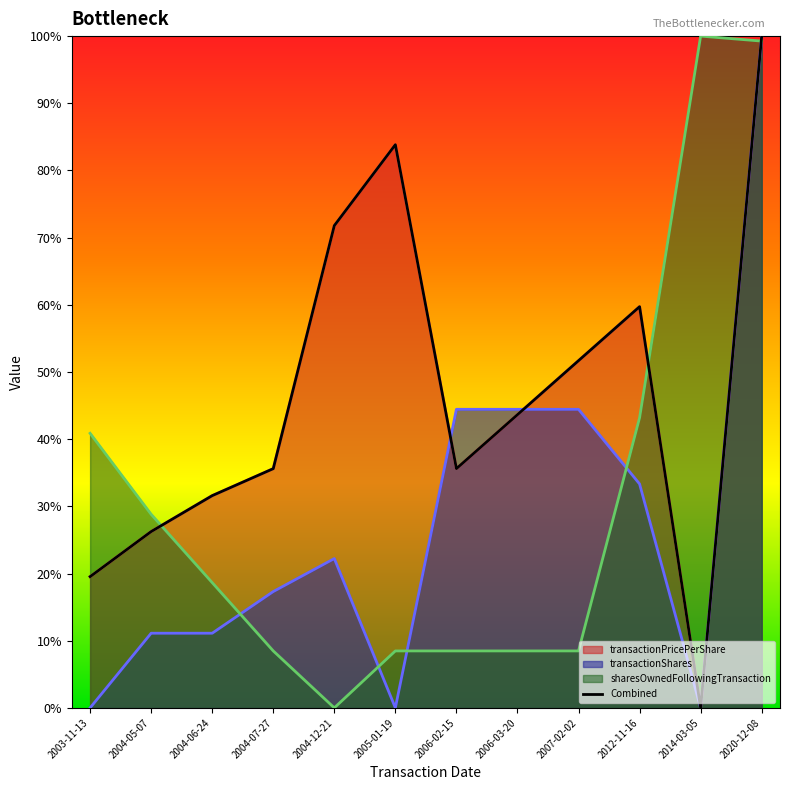

The chart shows a value of 0.3 at 2004-05-07. True or false?

True